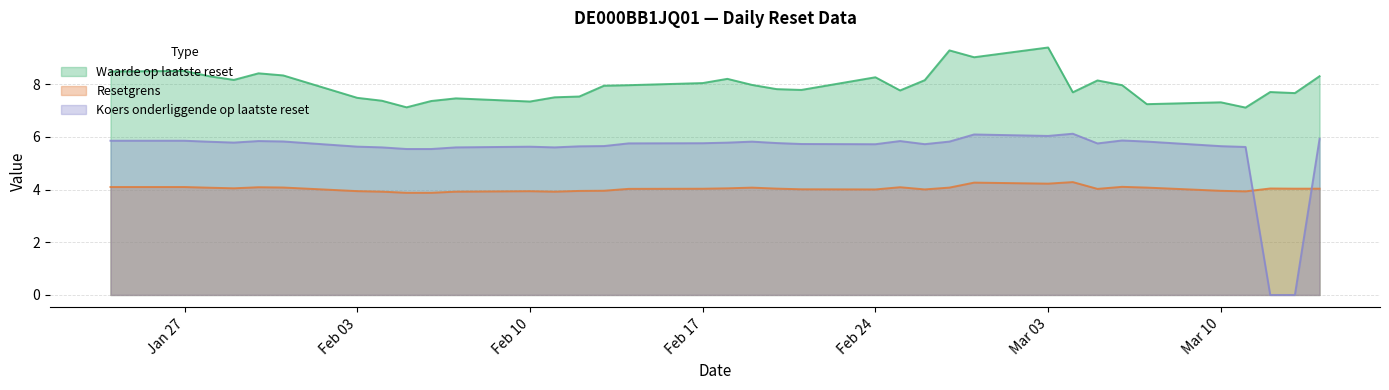

Which category has the highest value in the Koers onderliggende op laatste reset series?

2025-03-04